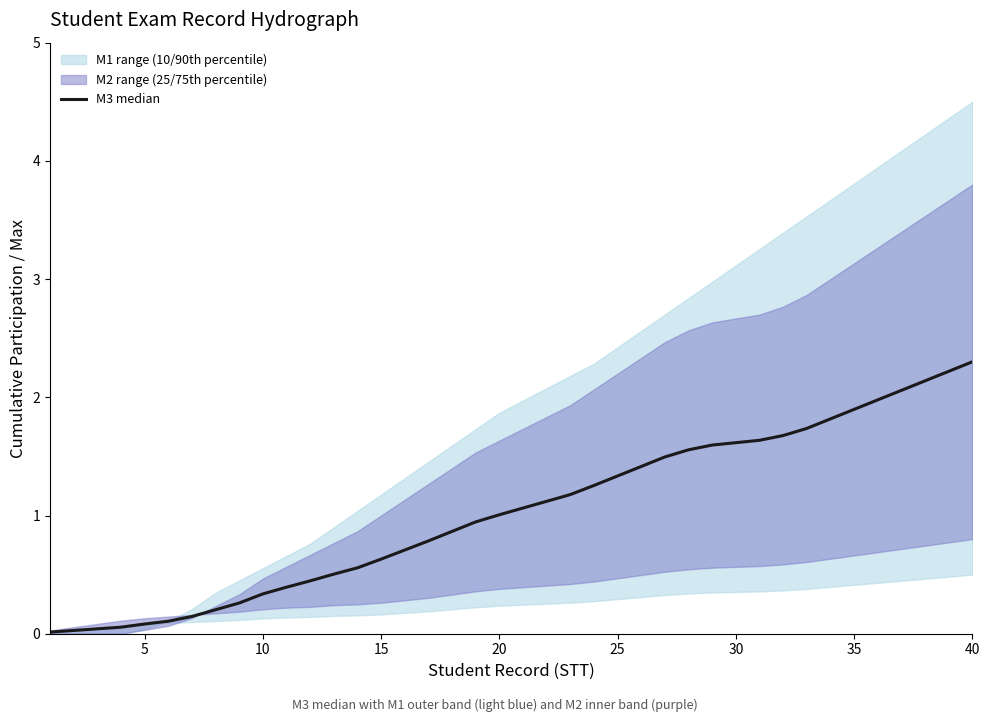

The value at 15 is 0.1. True or false?

True